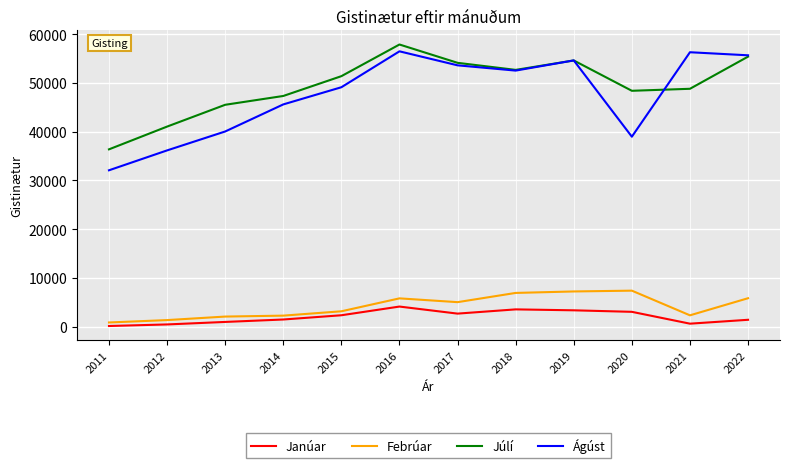

The value of Febrúar at 2018 is 4532. True or false?

False